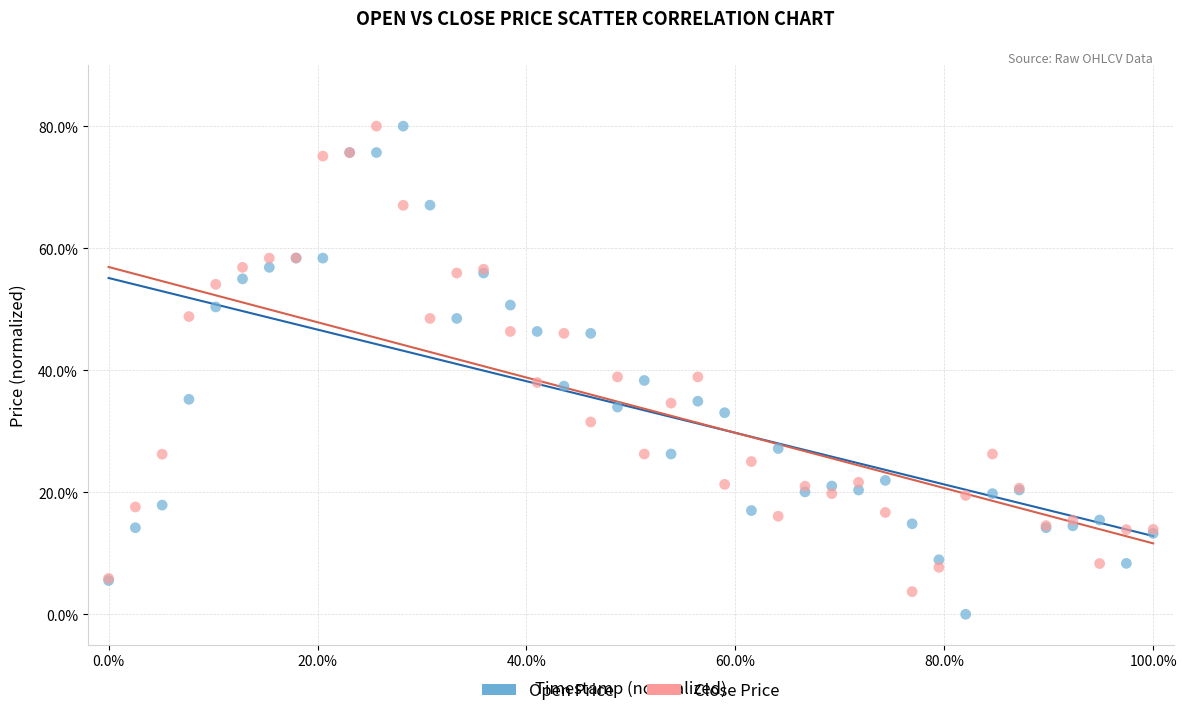

What is the X range (max minus min) for the scatter plot?

100.0